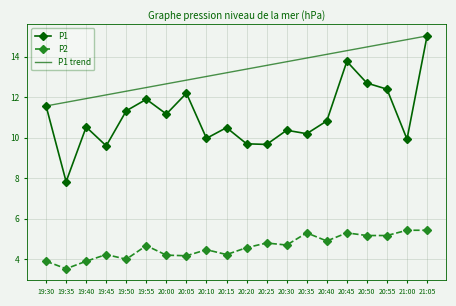

The value of P1 trend at 20:10 is 13.0. True or false?

True